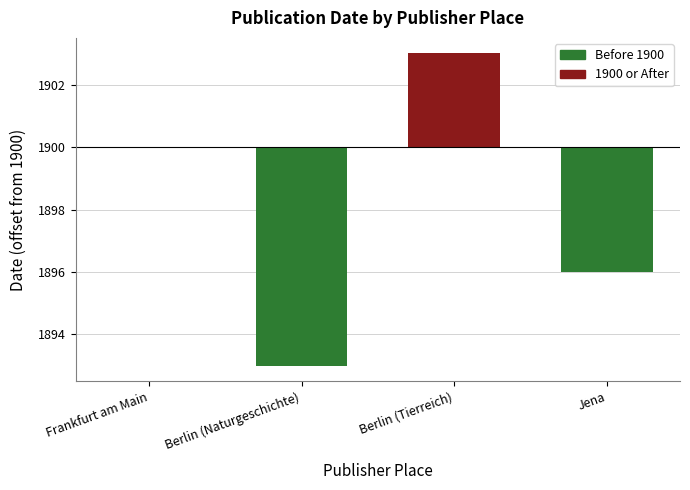

The value at Jena is -6. True or false?

False